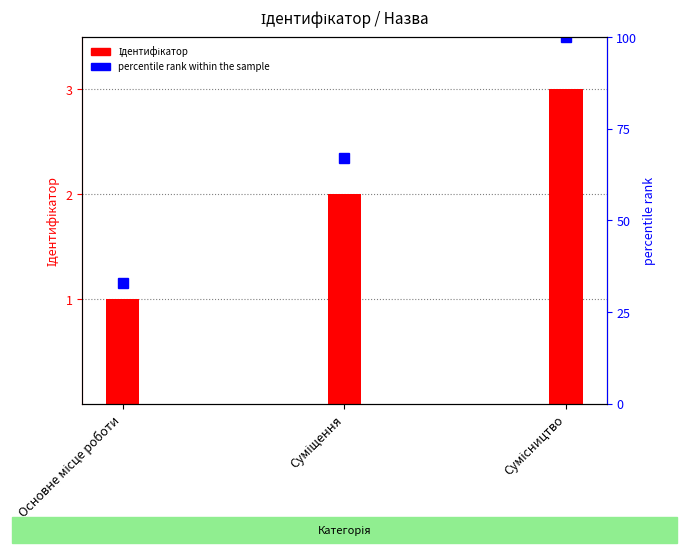

Rank the series by their average value, from highest to lowest.

percentile rank within the sample, Ідентифікатор